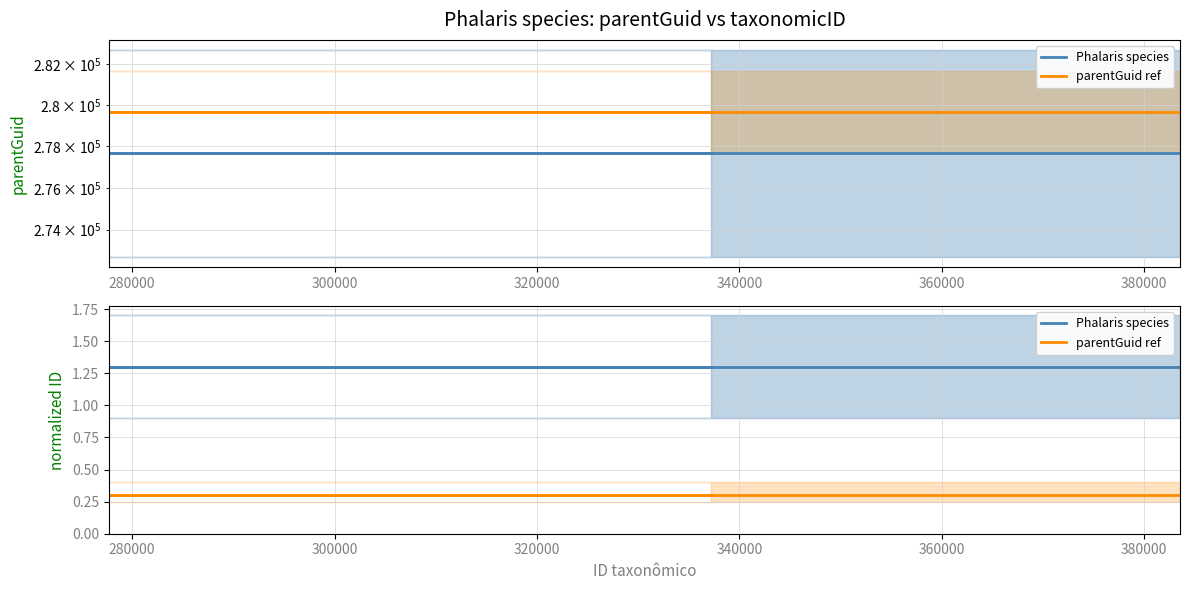

How many lines are shown in the chart?

2